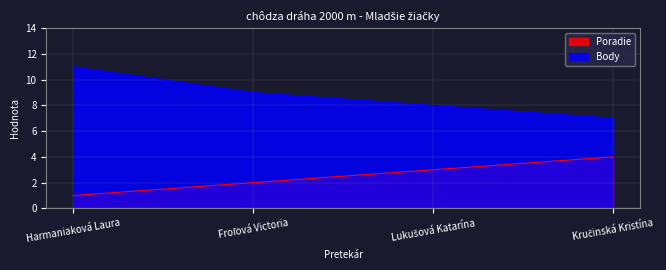

How many Poradie values are between 2 and 4?

3